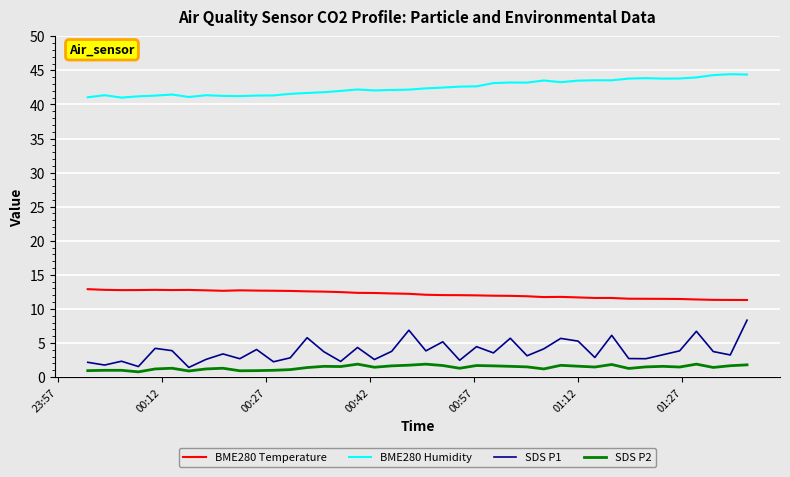

What is the highest value of the BME280 Temperature series?

12.9